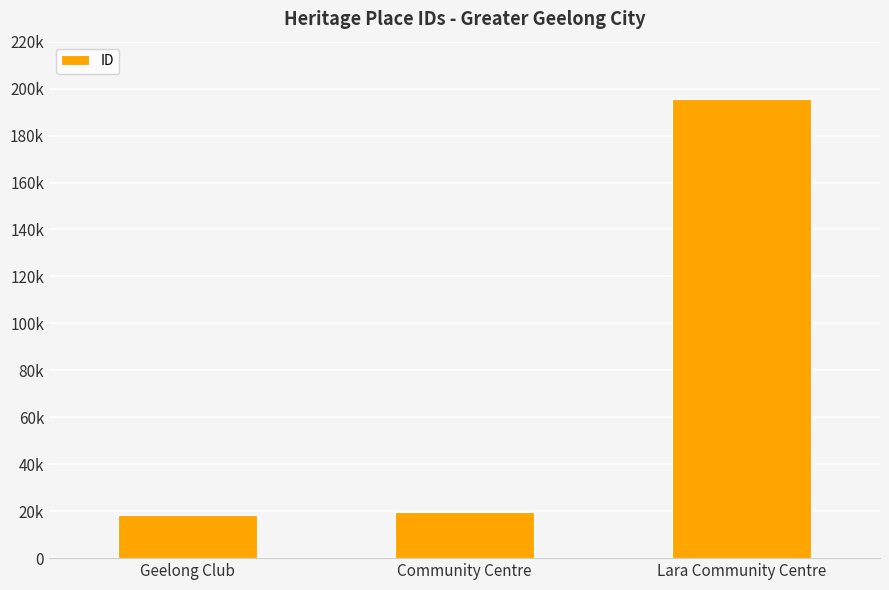

Reading left to right, list all the values displayed in this chart.

18400	19754	195366